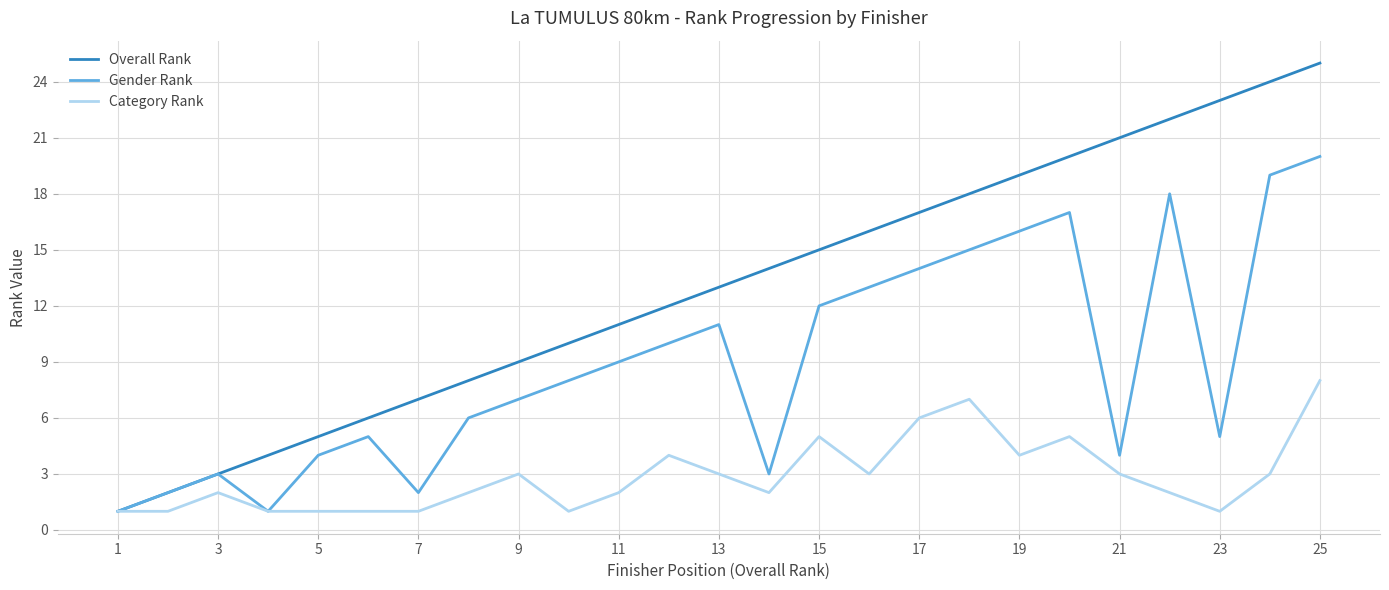

How many series are shown in this chart?

3